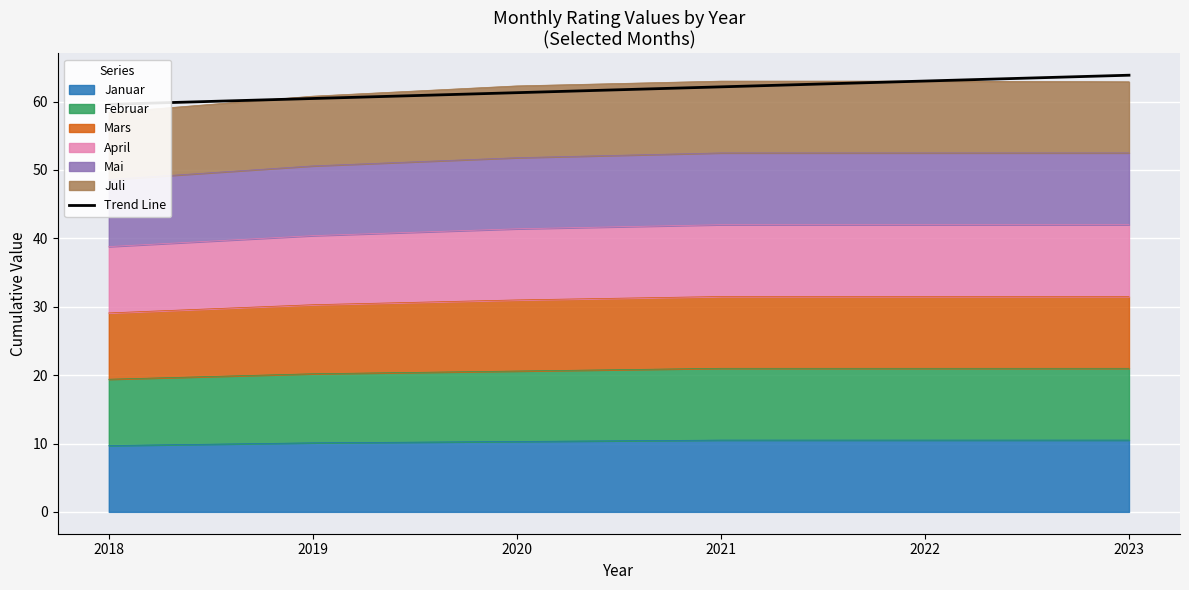

Is it true that the value at 2018 is 91.6?

False